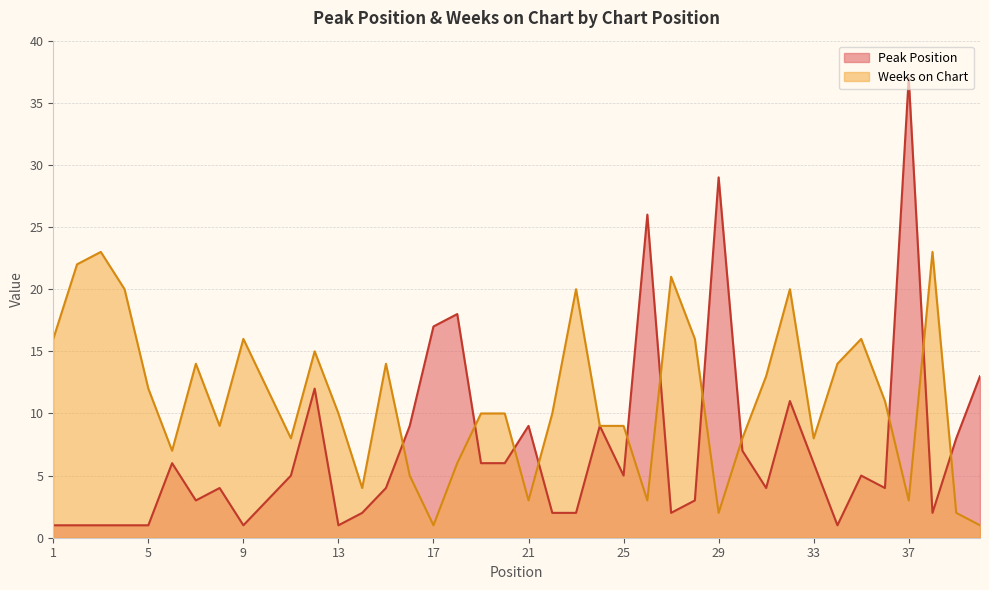

In Weeks on Chart, how many points are lower than both neighbors (excluding endpoints)?

10